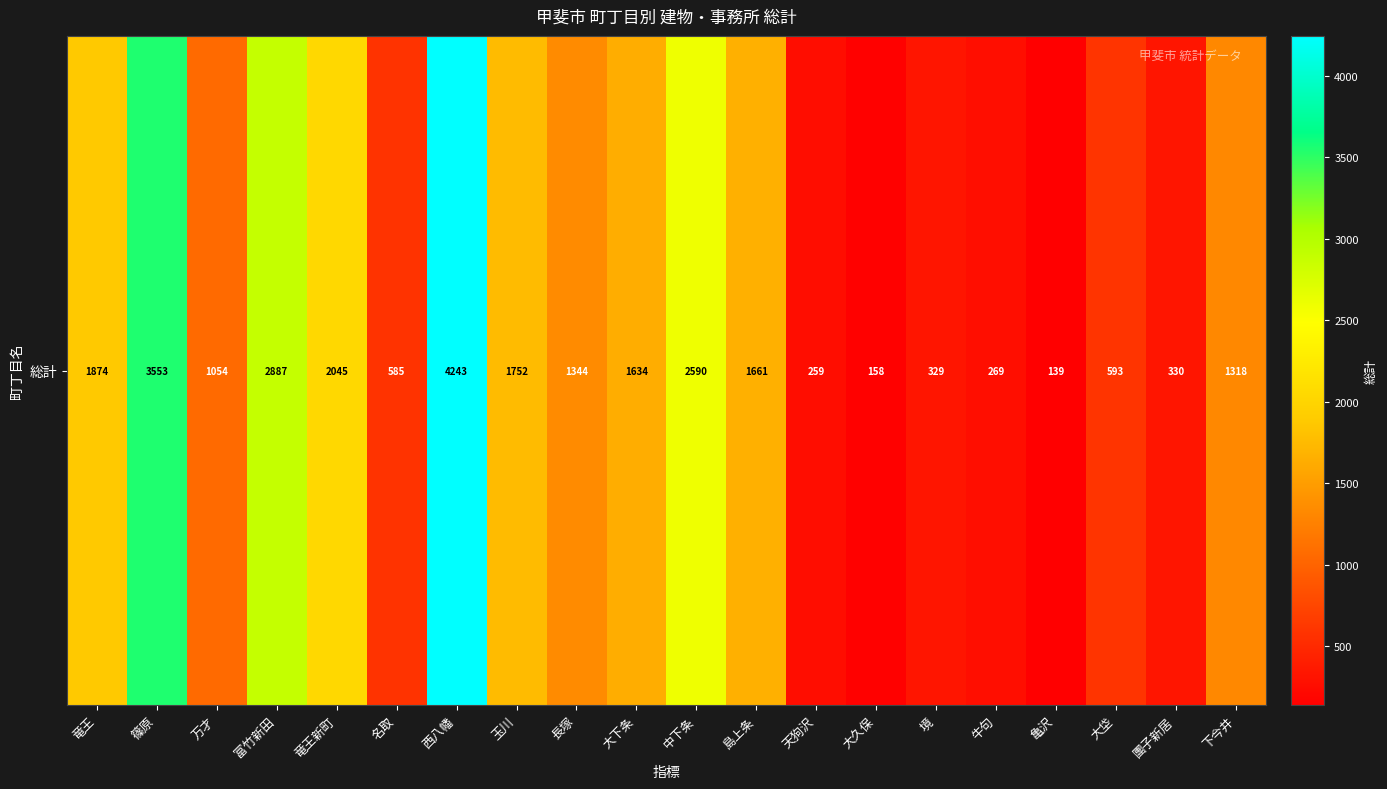

List the labels in order of value, largest first.

西八幡, 篠原, 富竹新田, 中下条, 竜王新町, 竜王, 玉川, 島上条, 大下条, 長塚, 下今井, 万才, 大垈, 名取, 團子新居, 境, 牛句, 天狗沢, 大久保, 亀沢